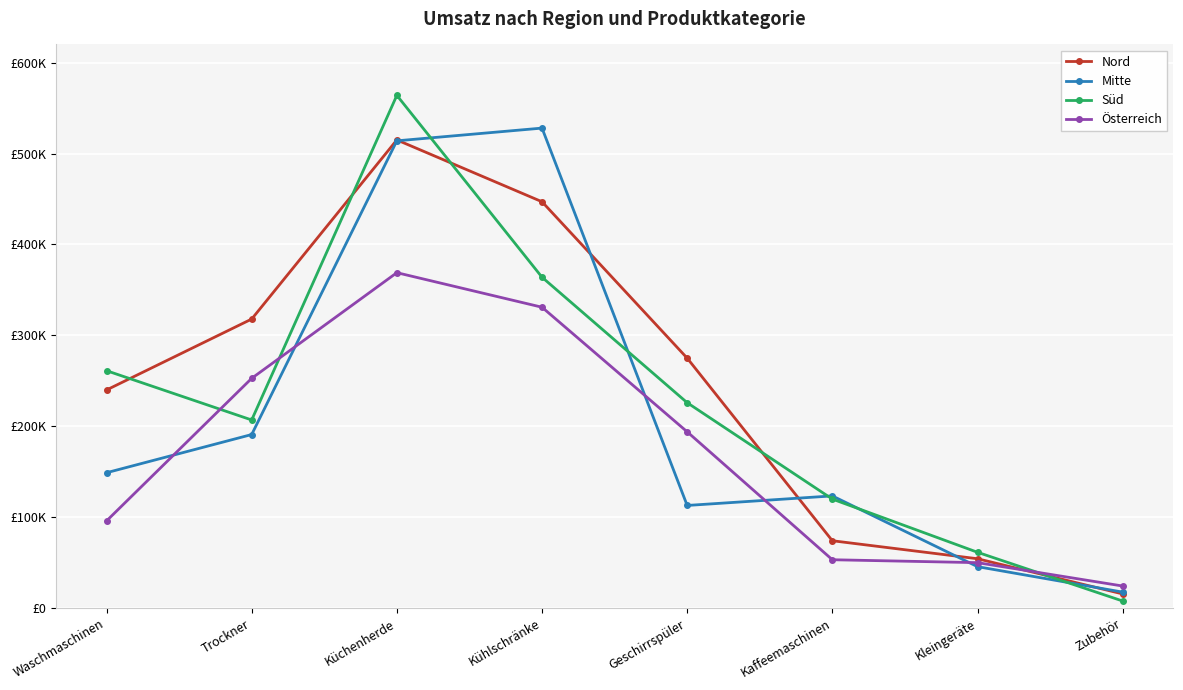

What are all the series names shown in the legend?

Nord, Mitte, Süd, Österreich